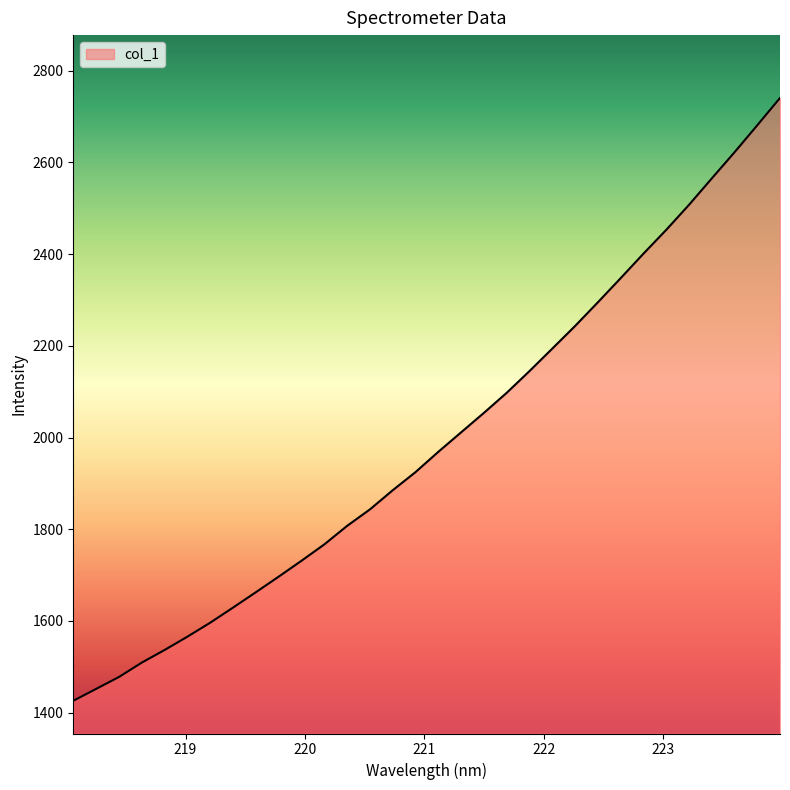

What is the difference between the maximum and minimum values?

1314.3